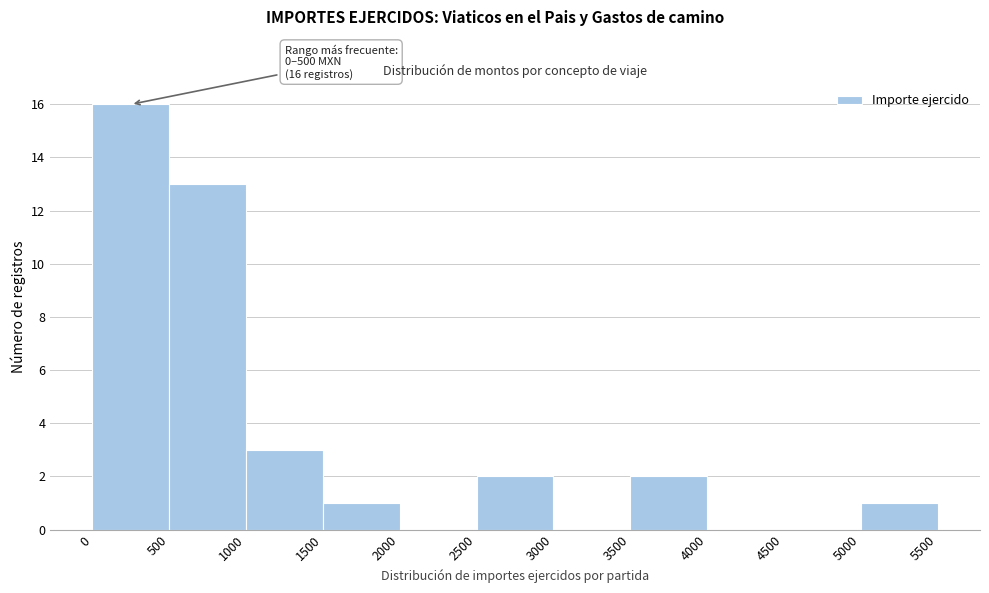

Over which range of the x-axis is the bar tallest?

0 to 500